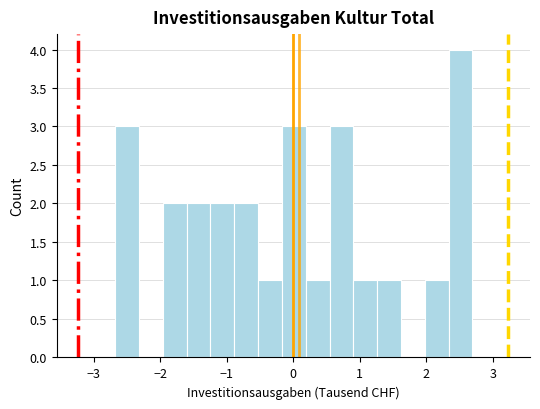

Read against the x-axis, roughly where is the centre of the tallest bar?

2.5